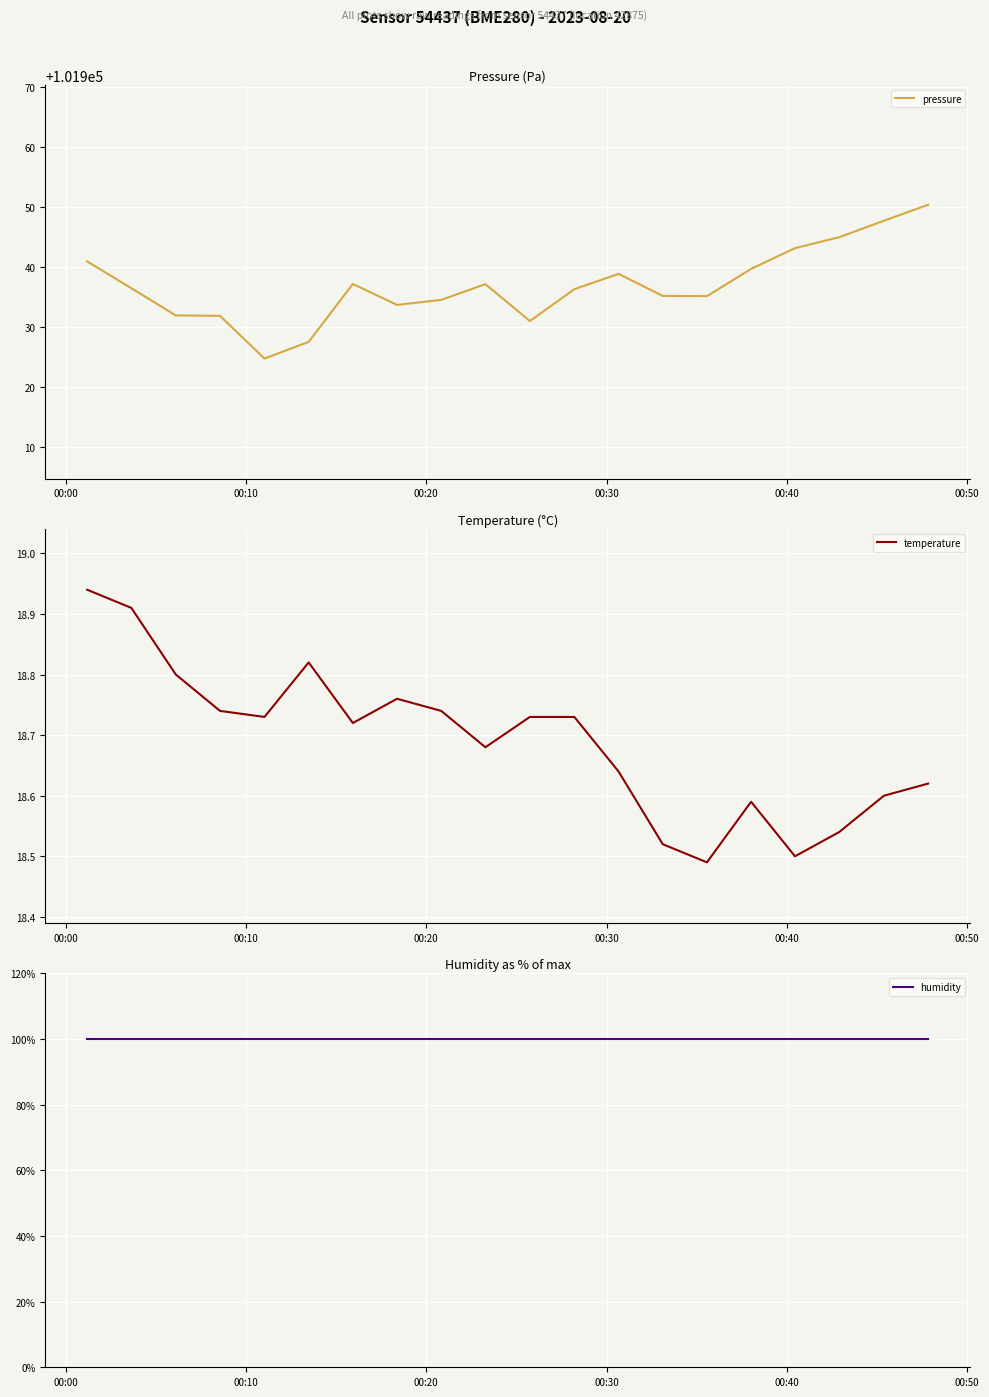

Reading right to left, what are all the values shown in this chart?

pressure: 101950.3	101947.7	101944.9	101943.1	101939.6	101935.1	101935.1	101938.8	101936.2	101930.9	101937.1	101934.5	101933.6	101937.1	101927.5	101924.7	101931.8	101931.9	101936.4	101940.9
temperature: 18.6	18.6	18.5	18.5	18.6	18.5	18.5	18.6	18.7	18.7	18.7	18.7	18.8	18.7	18.8	18.7	18.7	18.8	18.9	18.9
humidity: 100.0	100.0	100.0	100.0	100.0	100.0	100.0	100.0	100.0	100.0	100.0	100.0	100.0	100.0	100.0	100.0	100.0	100.0	100.0	100.0